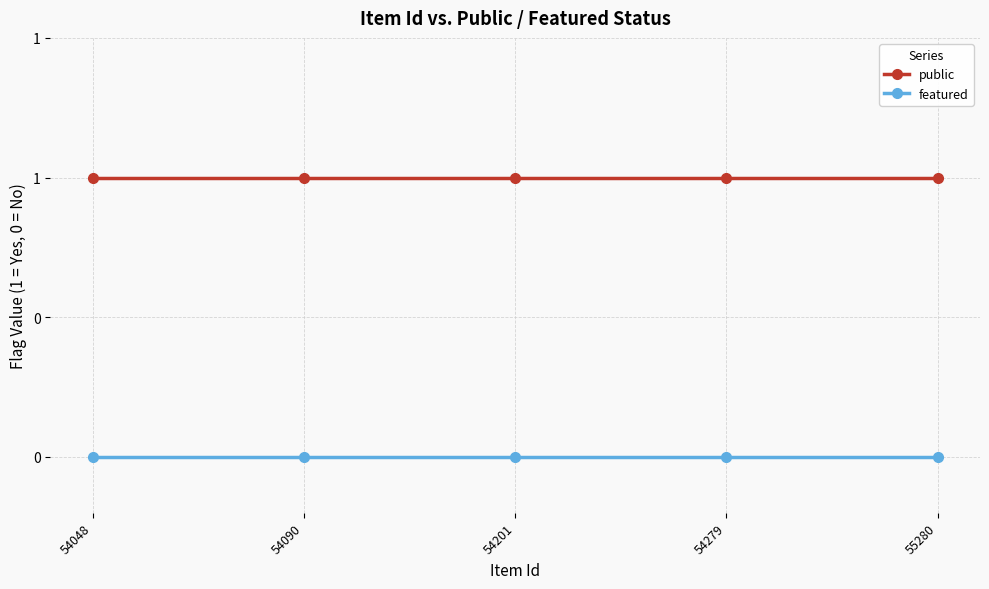

What is the approximate value of public at 54279?

1